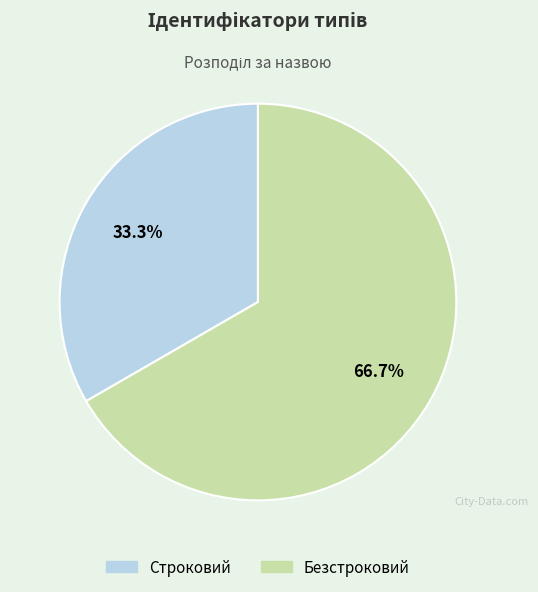

Between Безстроковий and Строковий, which is larger?

Безстроковий